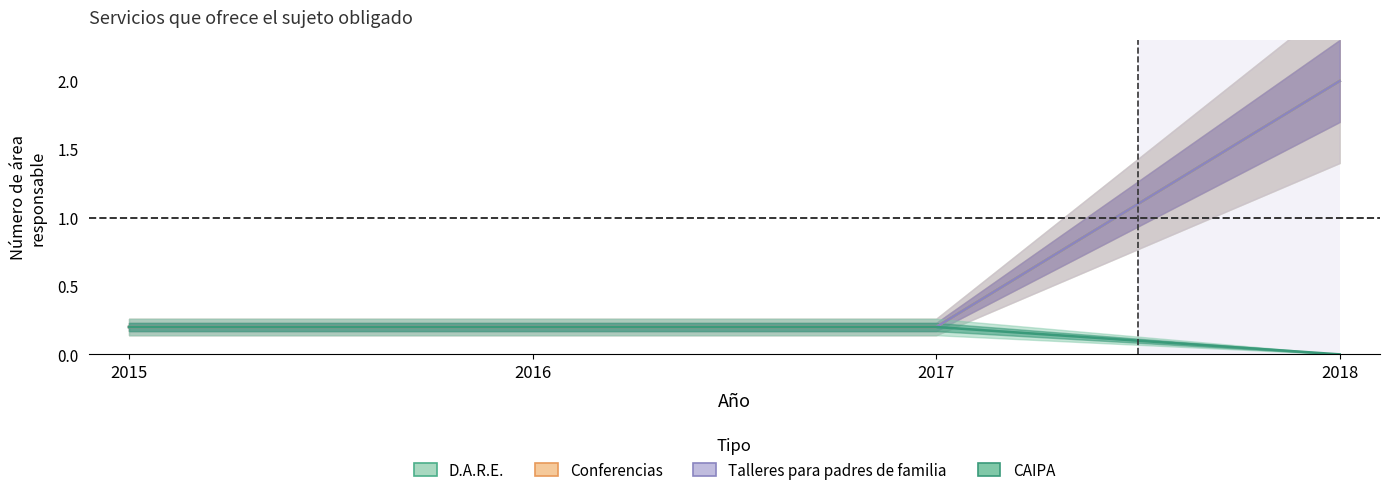

The value of Conferencias at 2016 is 0.3. True or false?

False